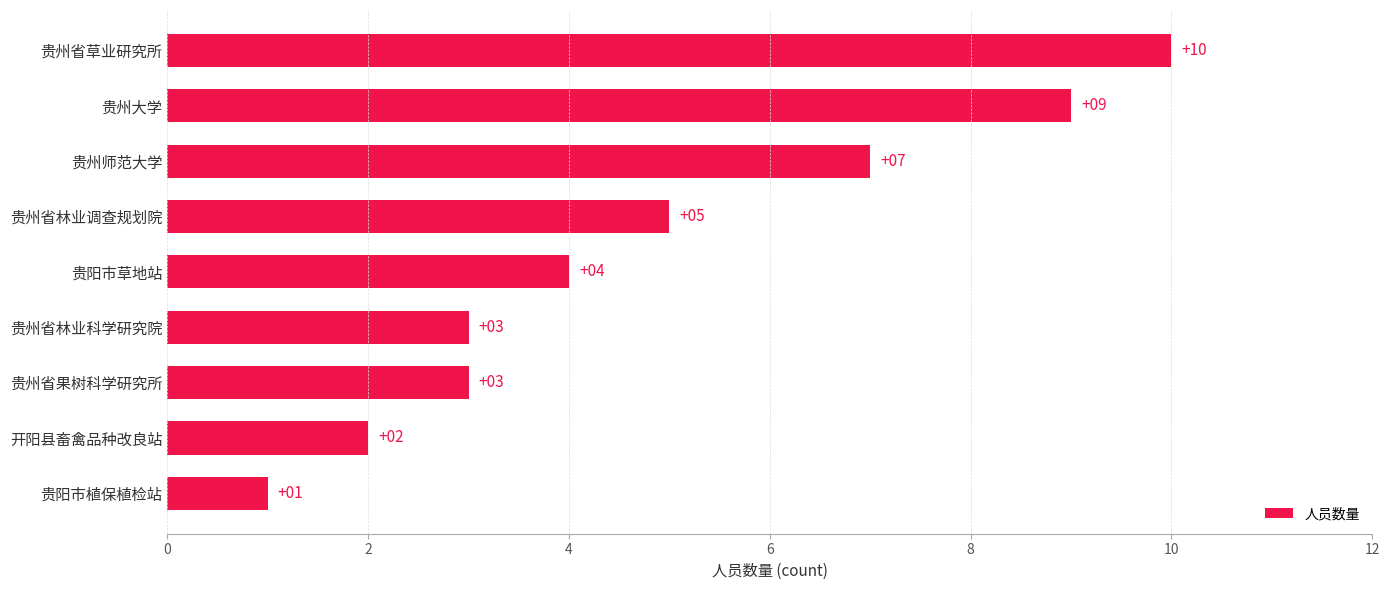

Count the values in the range 3 to 7.

5